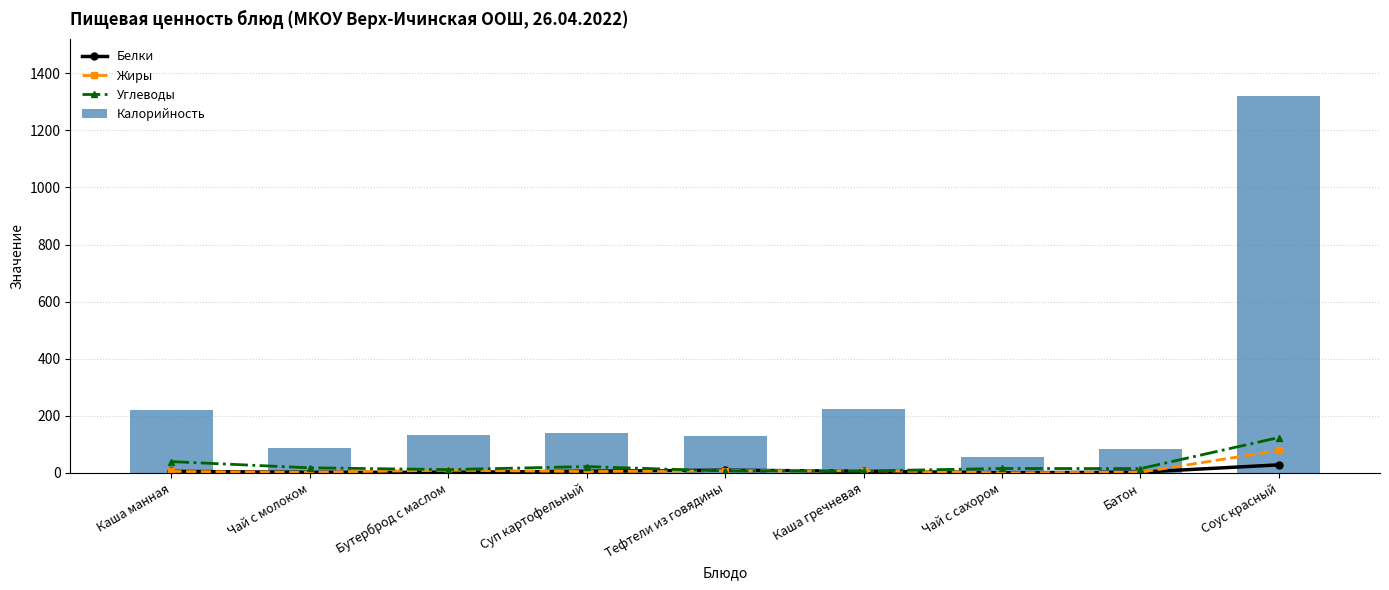

Count the number of categories in the chart.

9